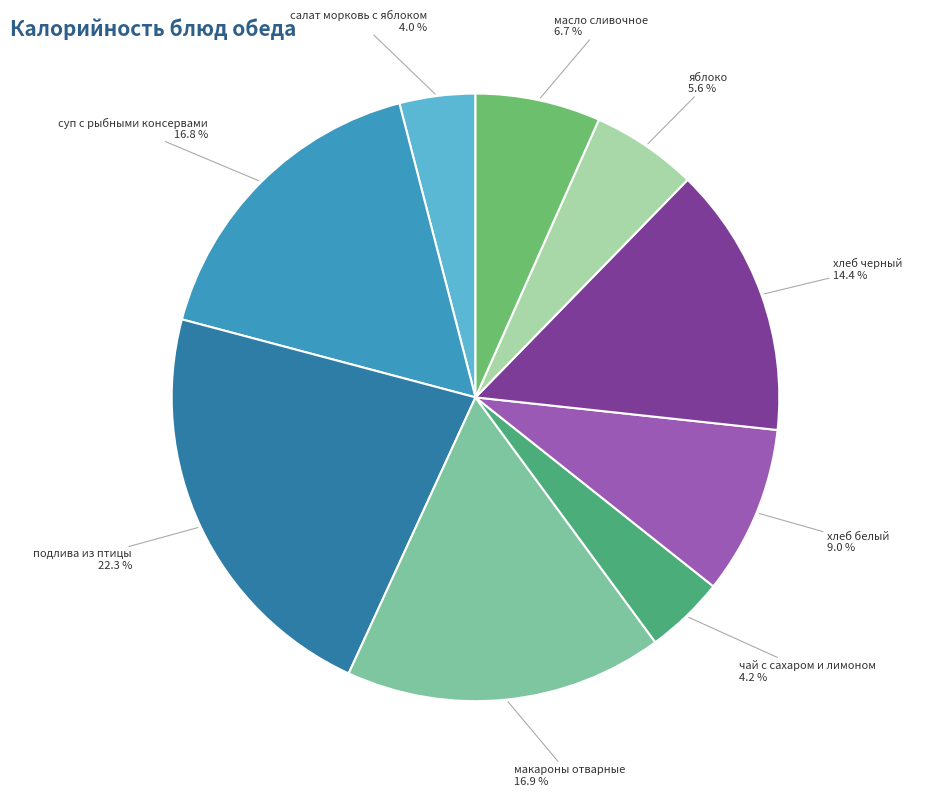

To the nearest percent, what is the average slice percentage?

11%